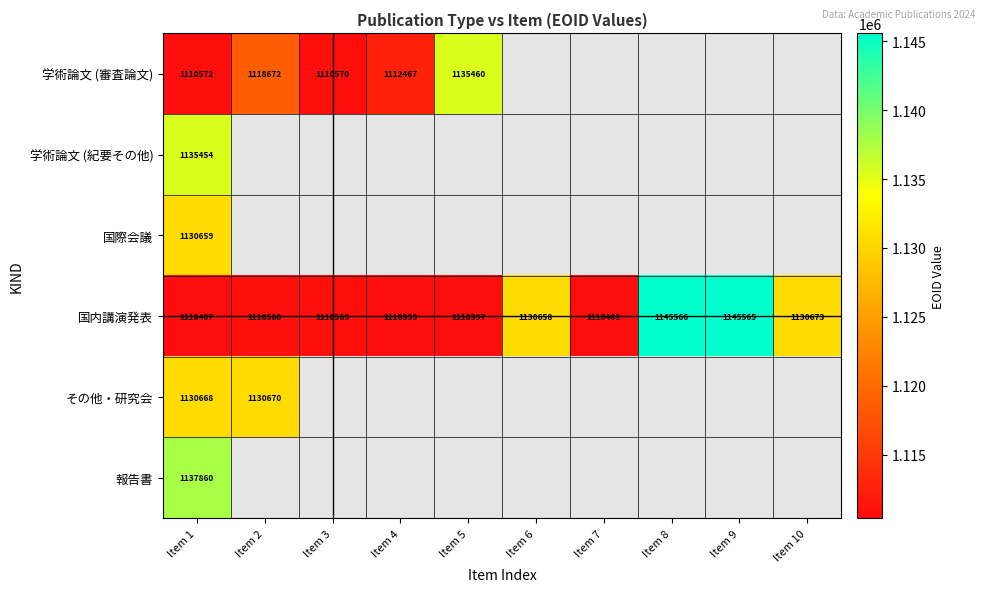

The 国内講演発表 series shows 556772 at Item 2. True or false?

False